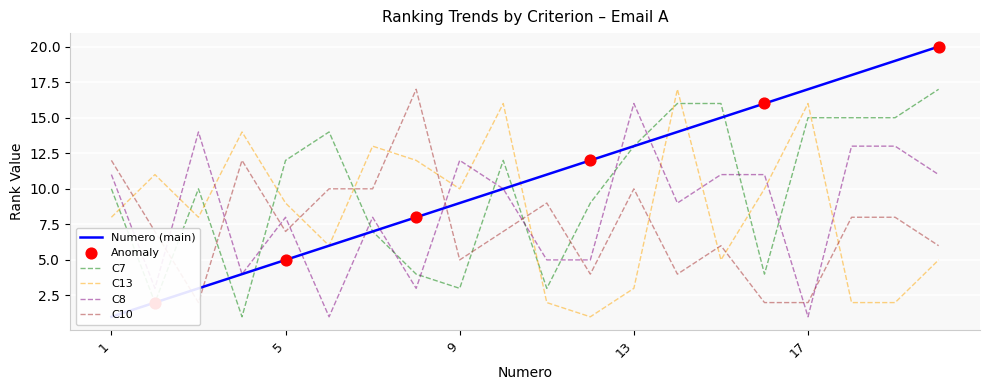

What is the total value across all series at 16?

43